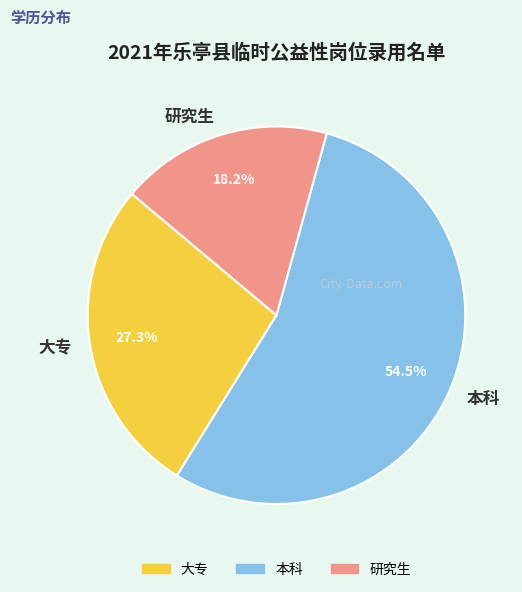

What percentage is the 大专 slice, to the nearest percent?

27%